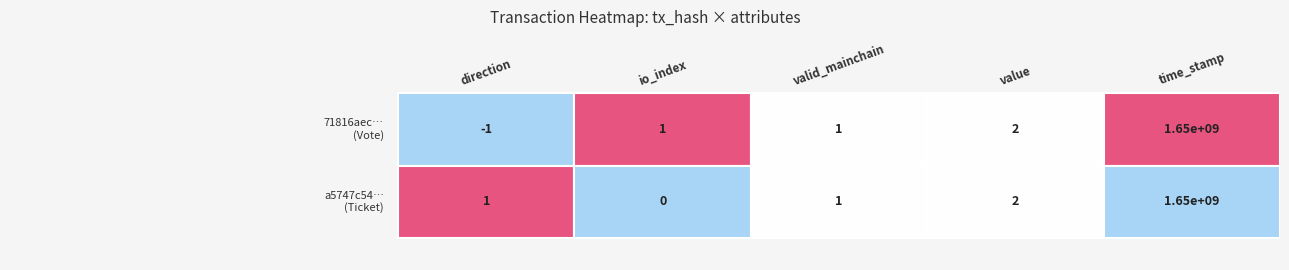

The 71816aeccff72ee98f3981ed757bf10266e5764 series shows 1 at io_index. True or false?

False